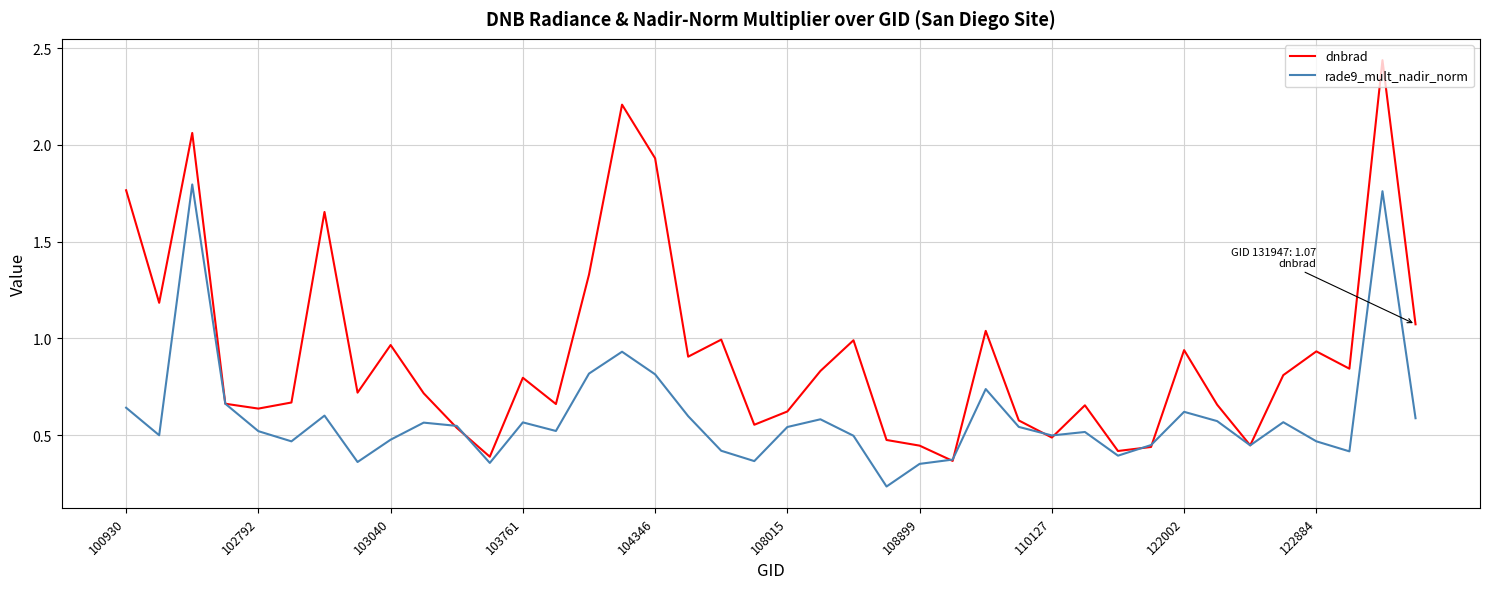

Which series has the largest total across all categories?

dnbrad